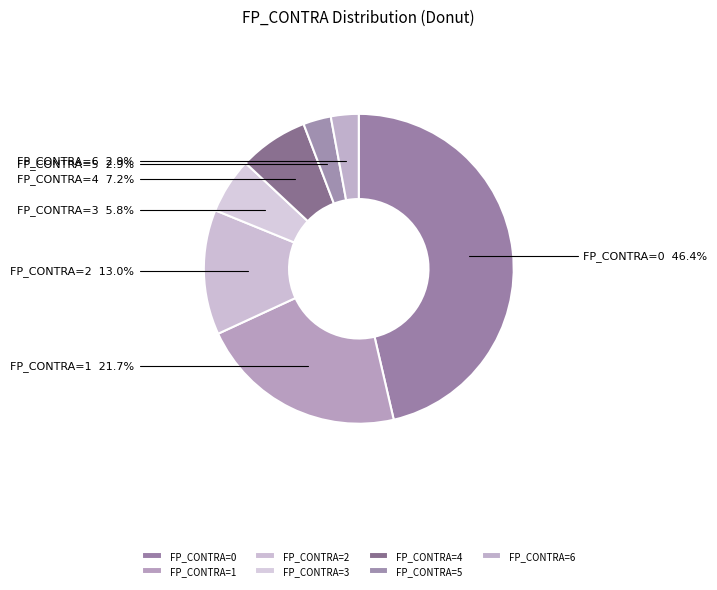

Combined, what portion of the pie is FP_CONTRA=3 and FP_CONTRA=4?

13.0%